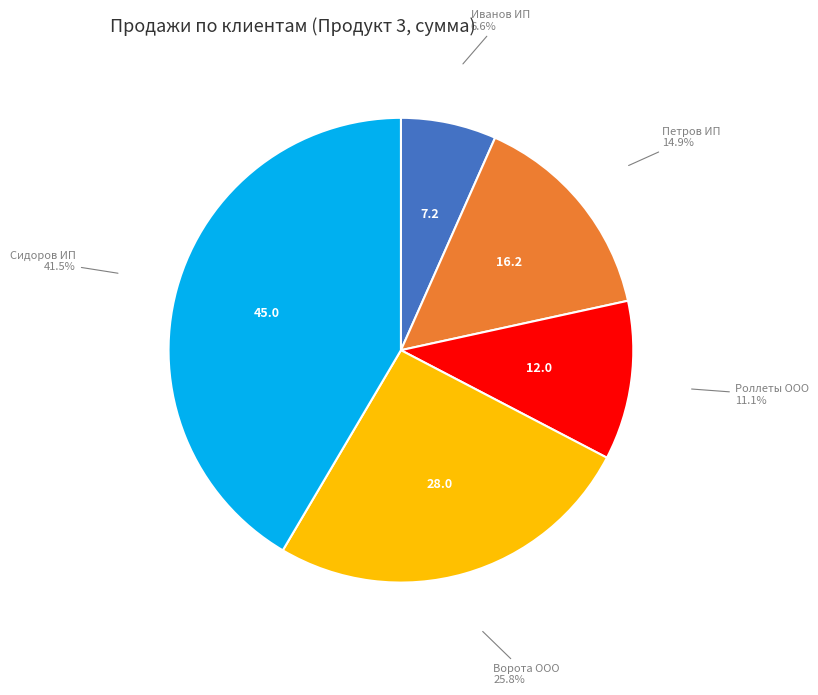

Is the sum of Ворота ООО and Сидоров ИП greater than half?

Yes